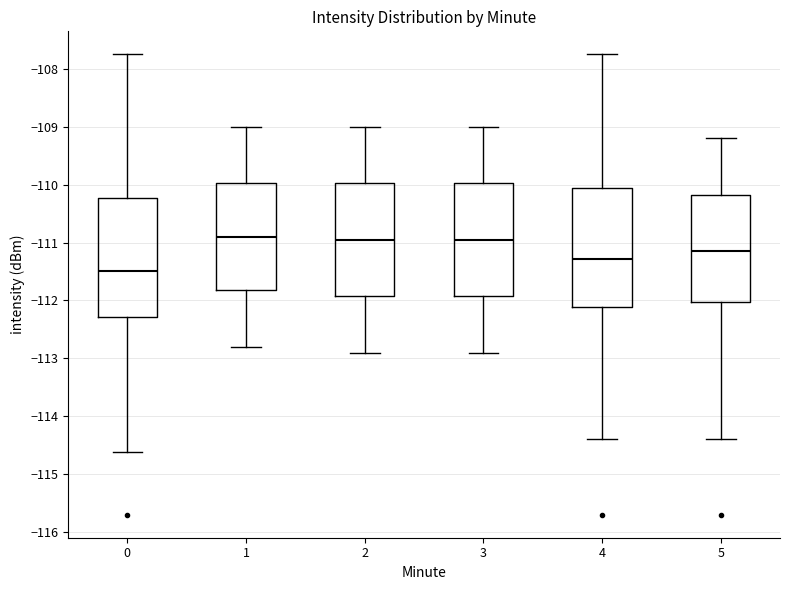

Where is the lower edge of the box at x = 4 on the y-axis? The values are not printed on the chart, so give them approximately, as read against the axis.

-112.1